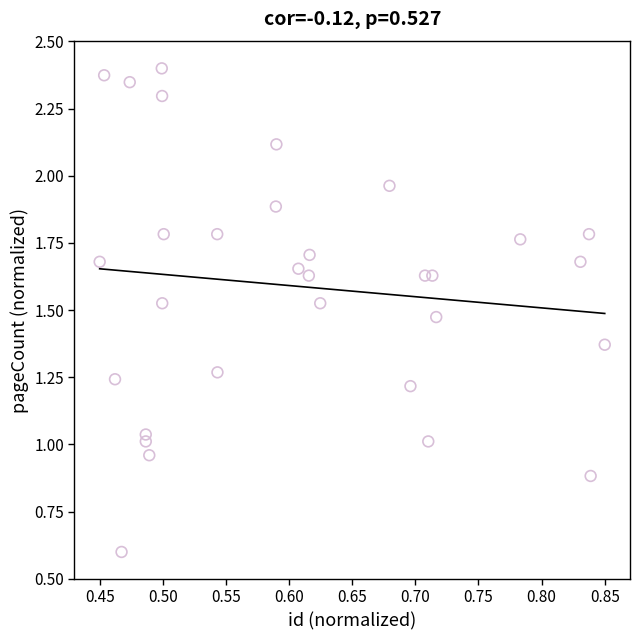

What is the range of X values (max minus min)?

0.4